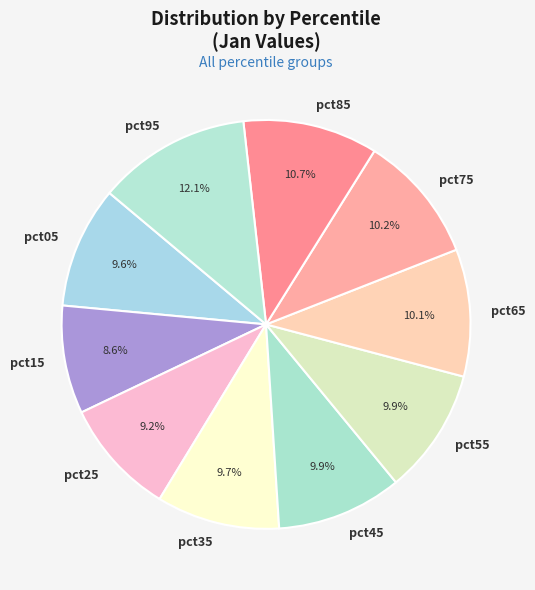

To the nearest percent, what portion does pct45 represent?

10%